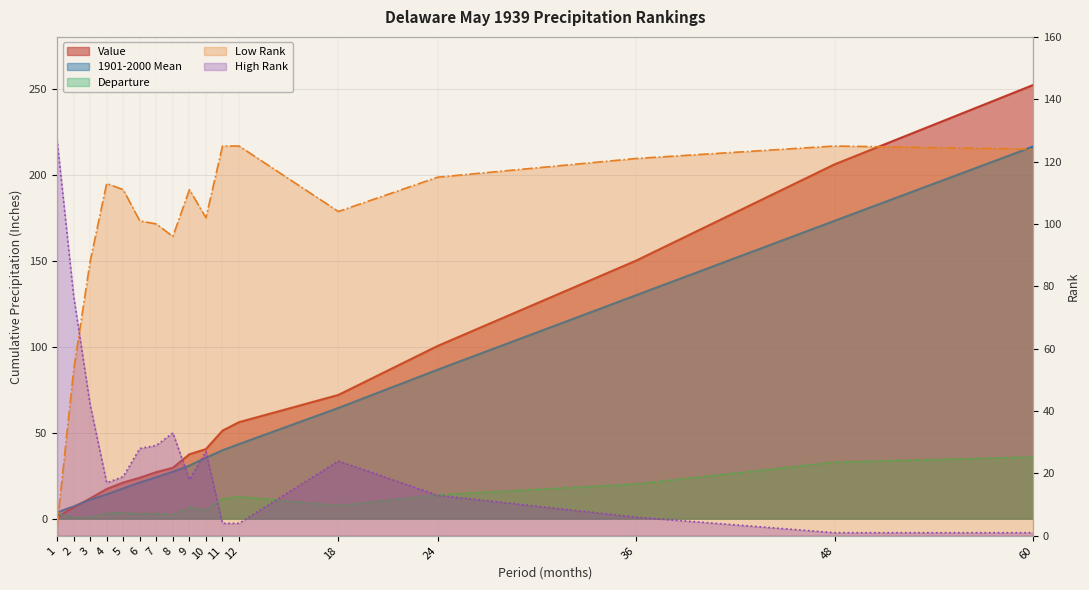

What are all the series names shown in the legend?

Value, 1901-2000 Mean, Departure, Low Rank, High Rank